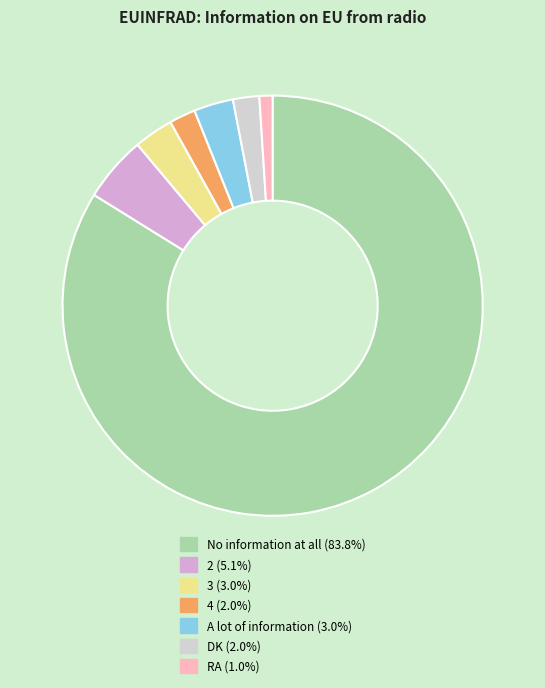

Which category has the smallest portion of the pie?

RA